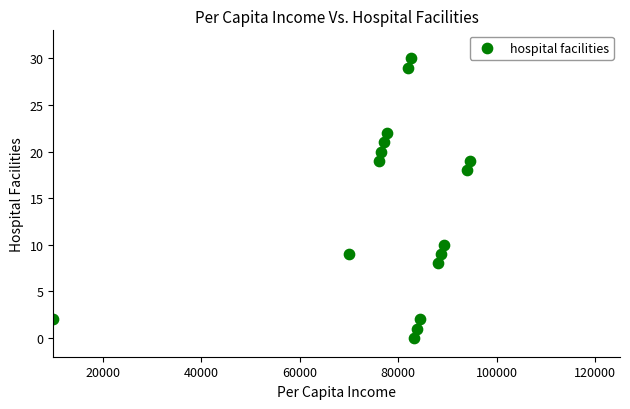

What is the range of X values (max minus min)?

84600